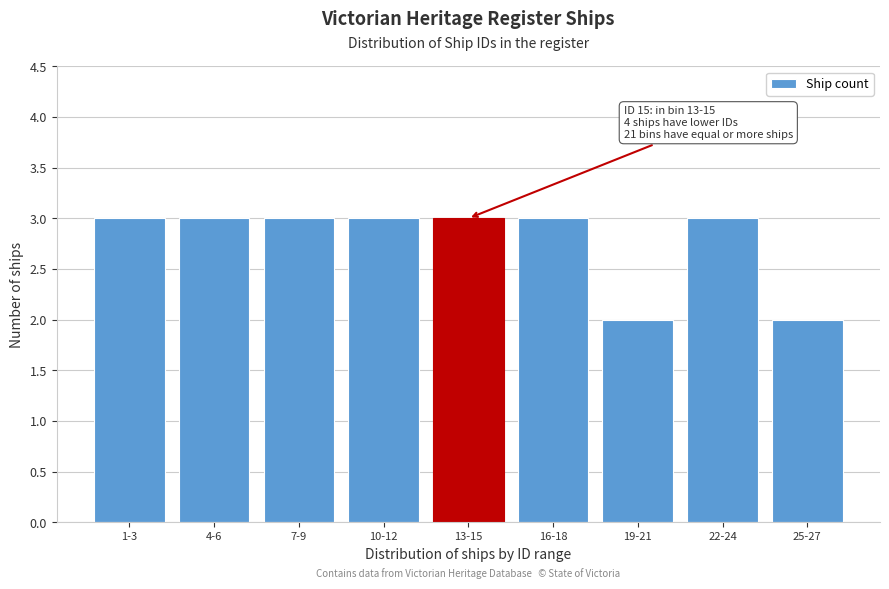

Reading left to right, what are all the values shown in this chart?

3	3	3	3	3	3	2	3	2